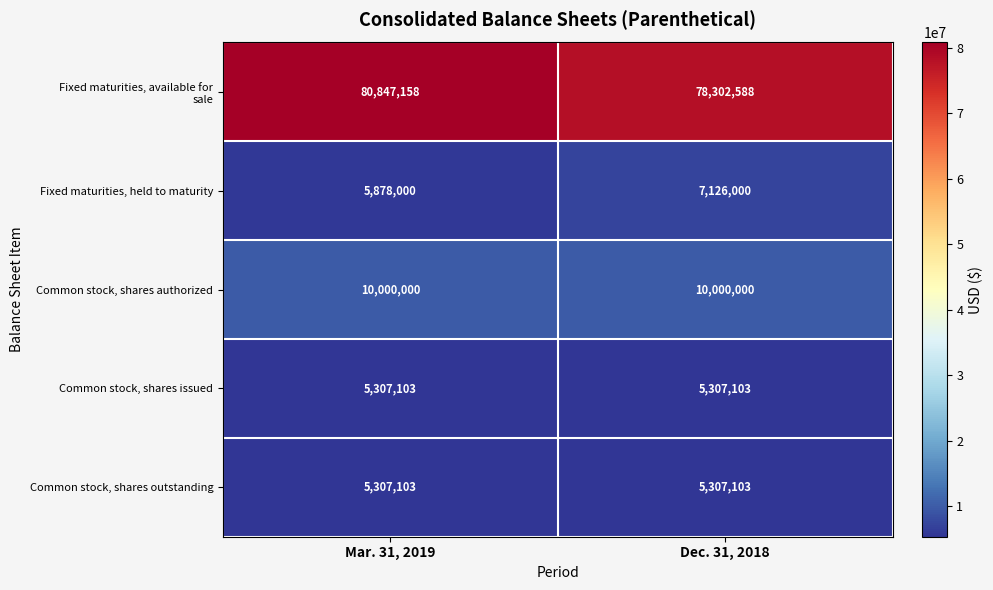

What is the difference between the Fixed maturities, held to maturity values at Mar. 31, 2019 and Dec. 31, 2018?

1248000